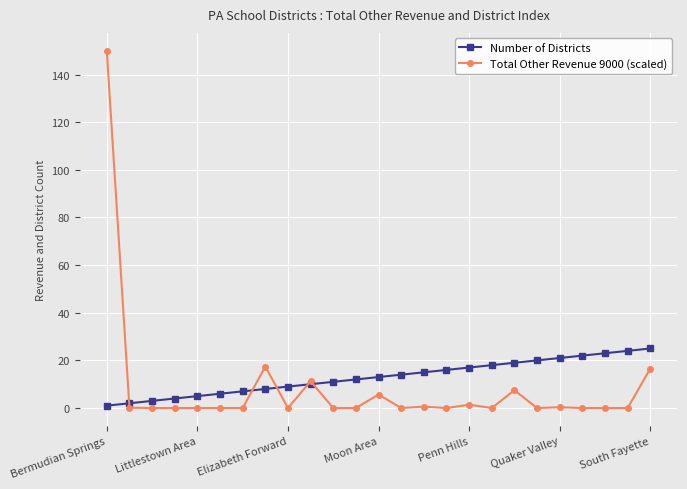

True or false: Total Other Revenue 9000 (scaled) has more than 0 interior local peaks.

True